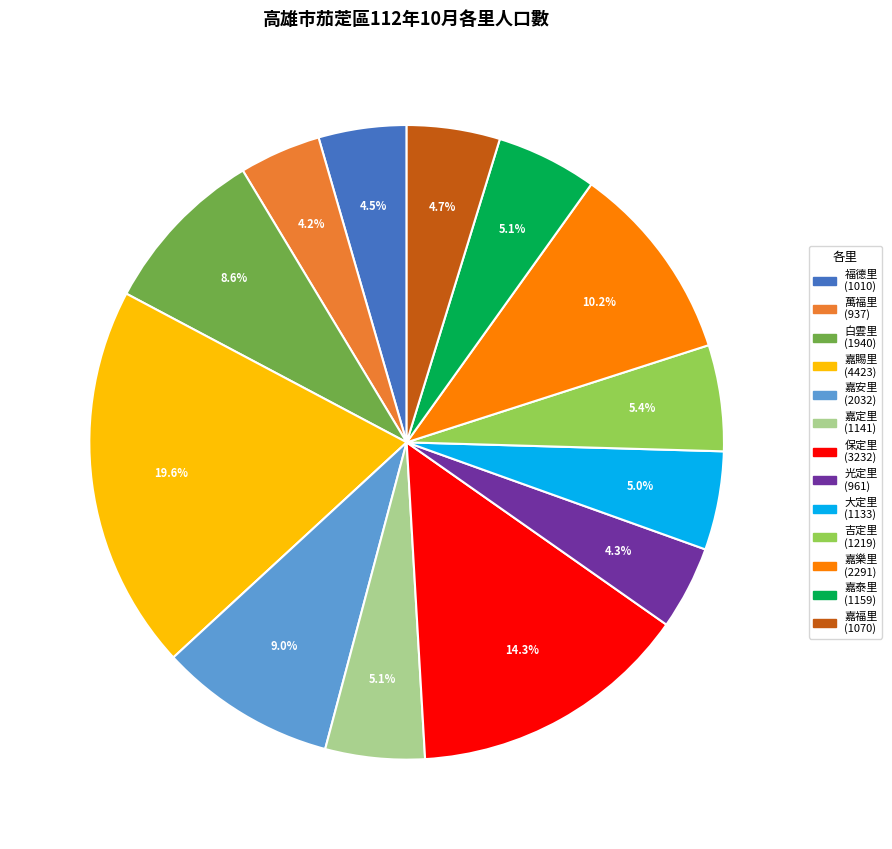

What is the ratio of the value at 福德里 to the value at 白雲里?

0.5